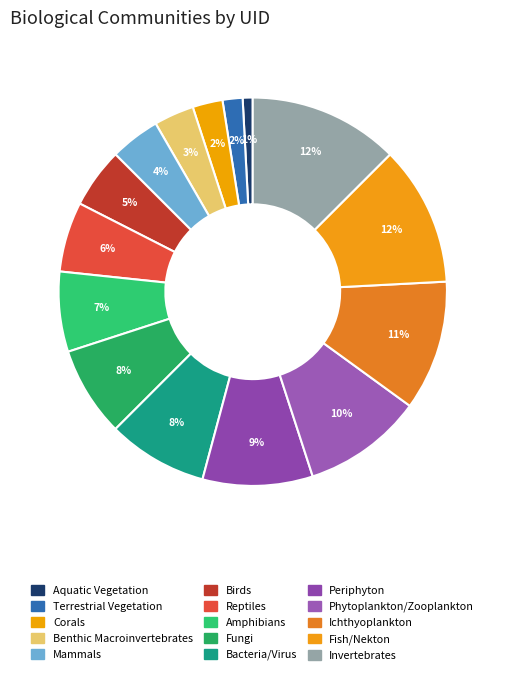

How many slices are in this pie chart?

15